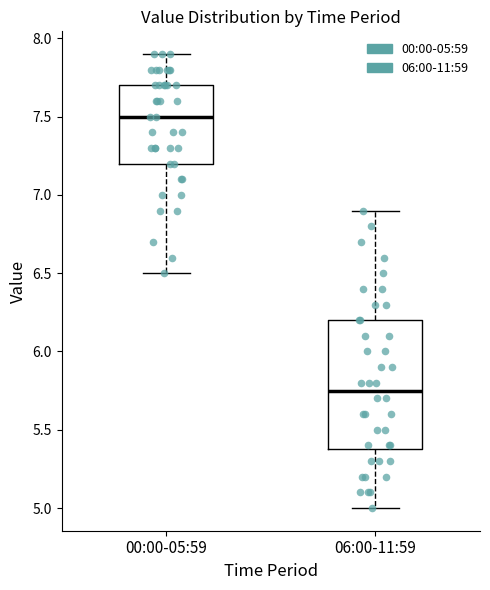

Where does the upper whisker of the box for 06:00-11:59 end on the y-axis? The values are not printed on the chart, so give them approximately, as read against the axis.

6.90